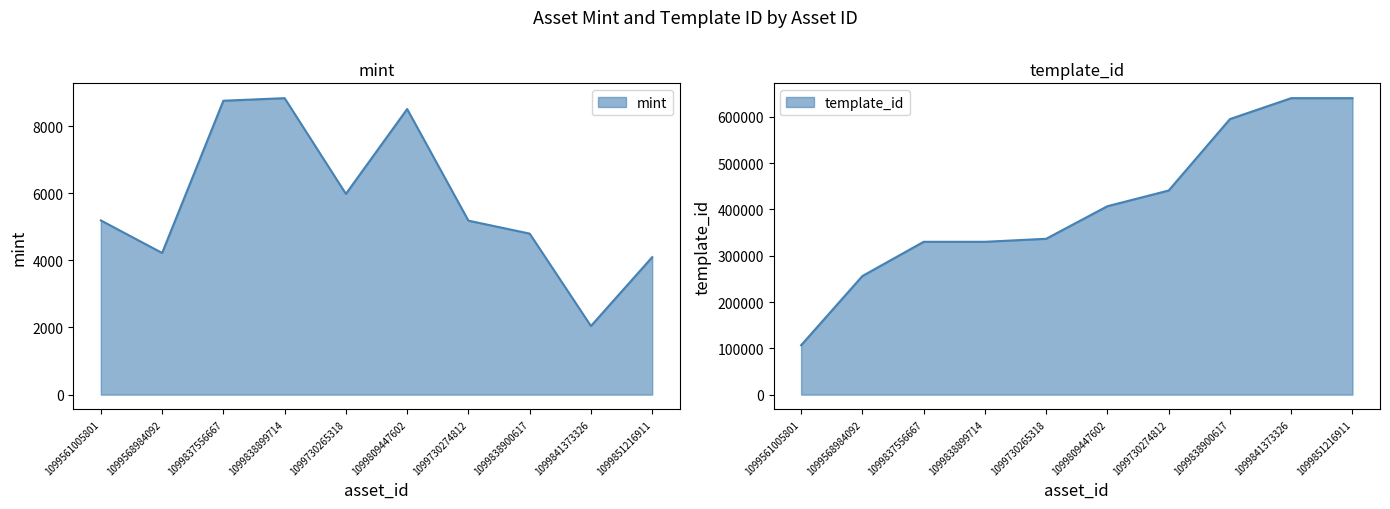

What is the difference between the highest and lowest values at 1099568984092?

251959